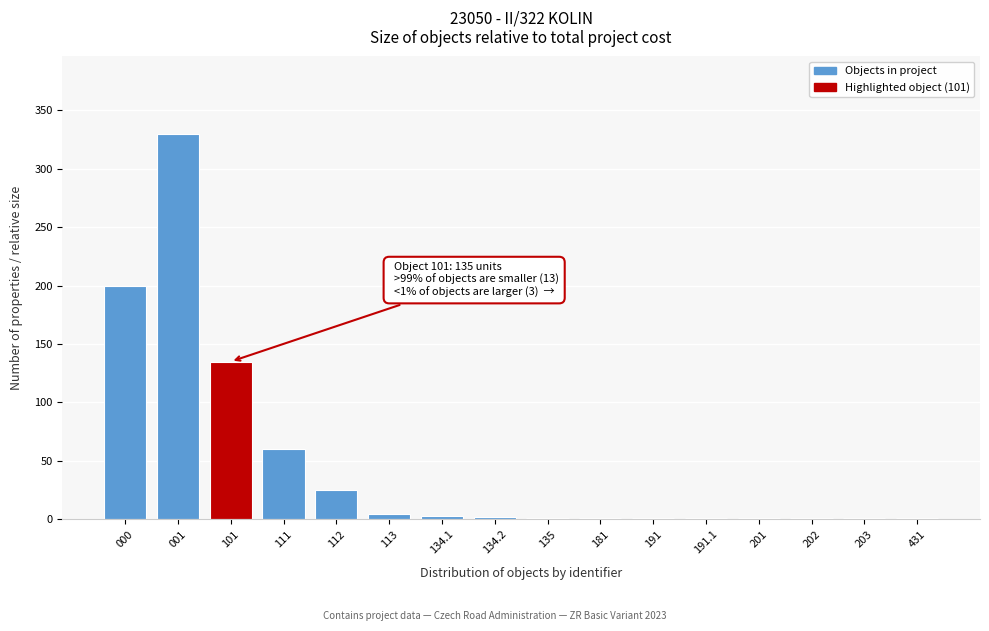

Which has a higher value, 111 or 112?

111